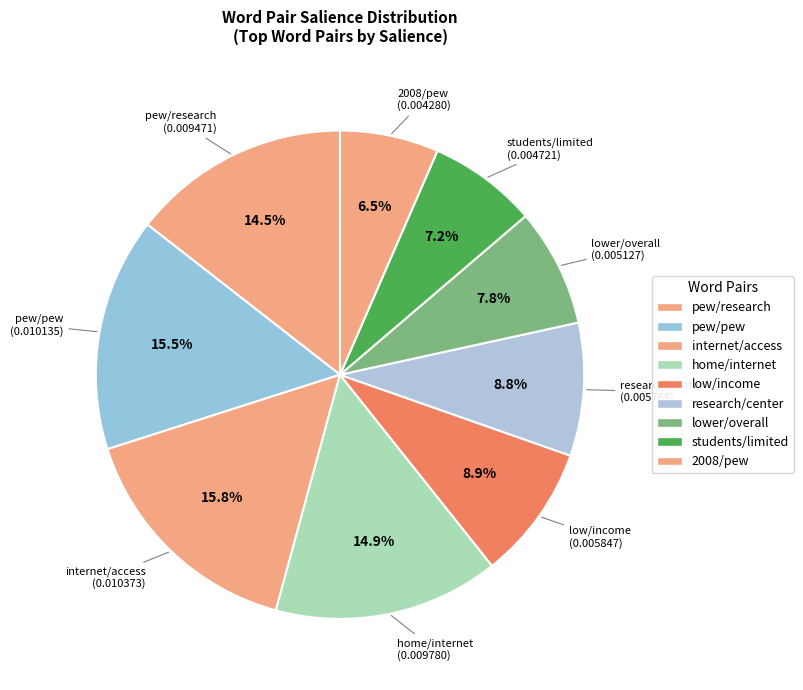

How many segments does this pie chart have?

9